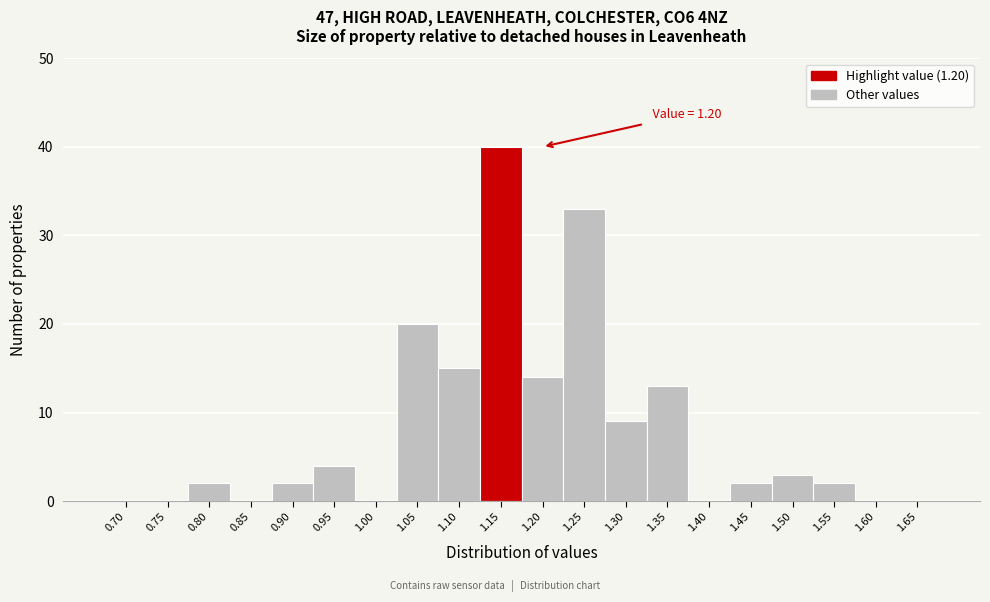

Reading right to left, transcribe all the data shown in this chart.

1.65=0	1.60=0	1.55=2	1.50=3	1.45=2	1.40=0	1.35=13	1.30=9	1.25=33	1.20=14	1.15=40	1.10=15	1.05=20	1.00=0	0.95=4	0.90=2	0.85=0	0.80=2	0.75=0	0.70=0